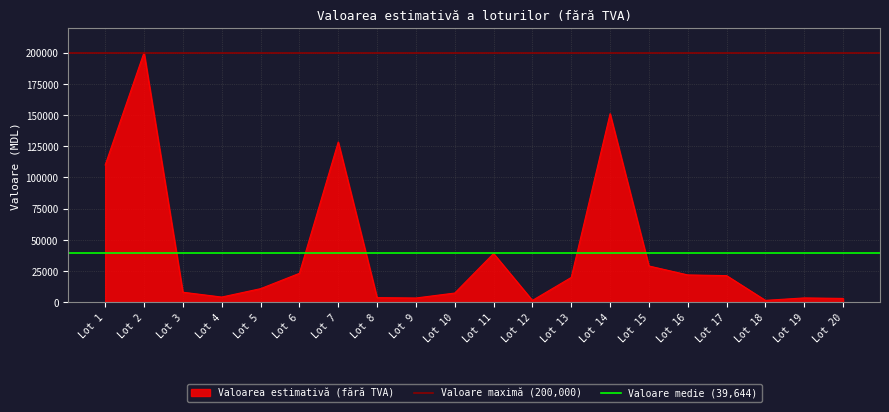

Which series has the largest total across all categories?

Valoare maximă (200,000)